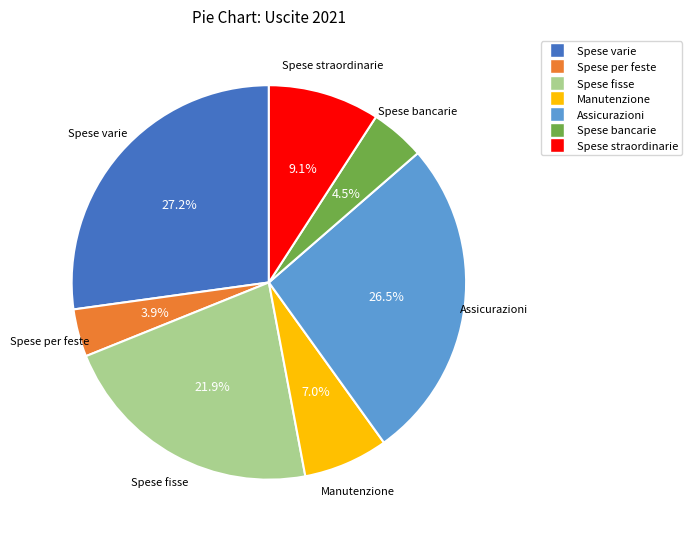

The Spese straordinarie slice represents 9% of the pie. True or false?

True